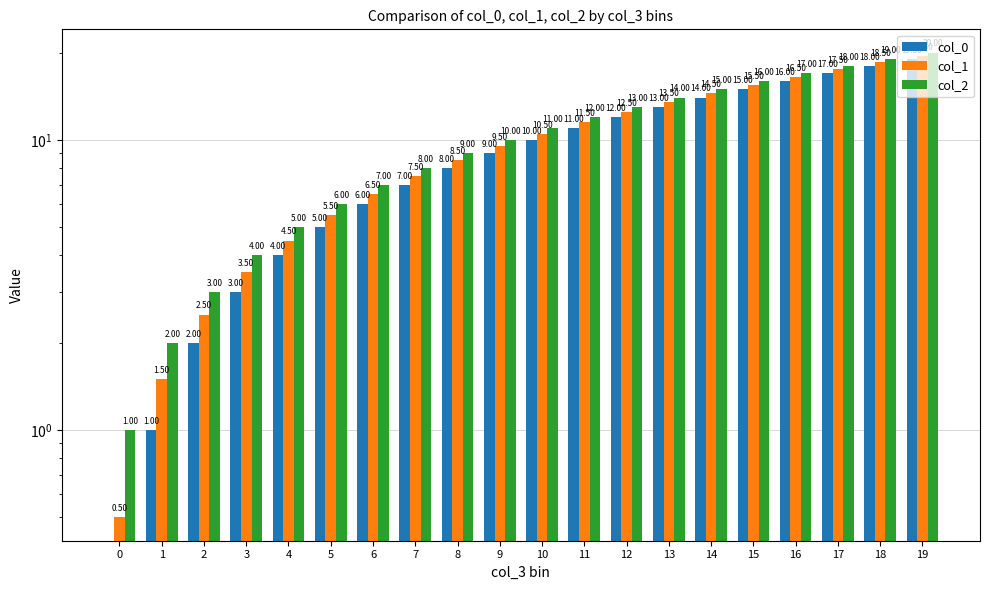

Read the col_1 value at 14.

14.5